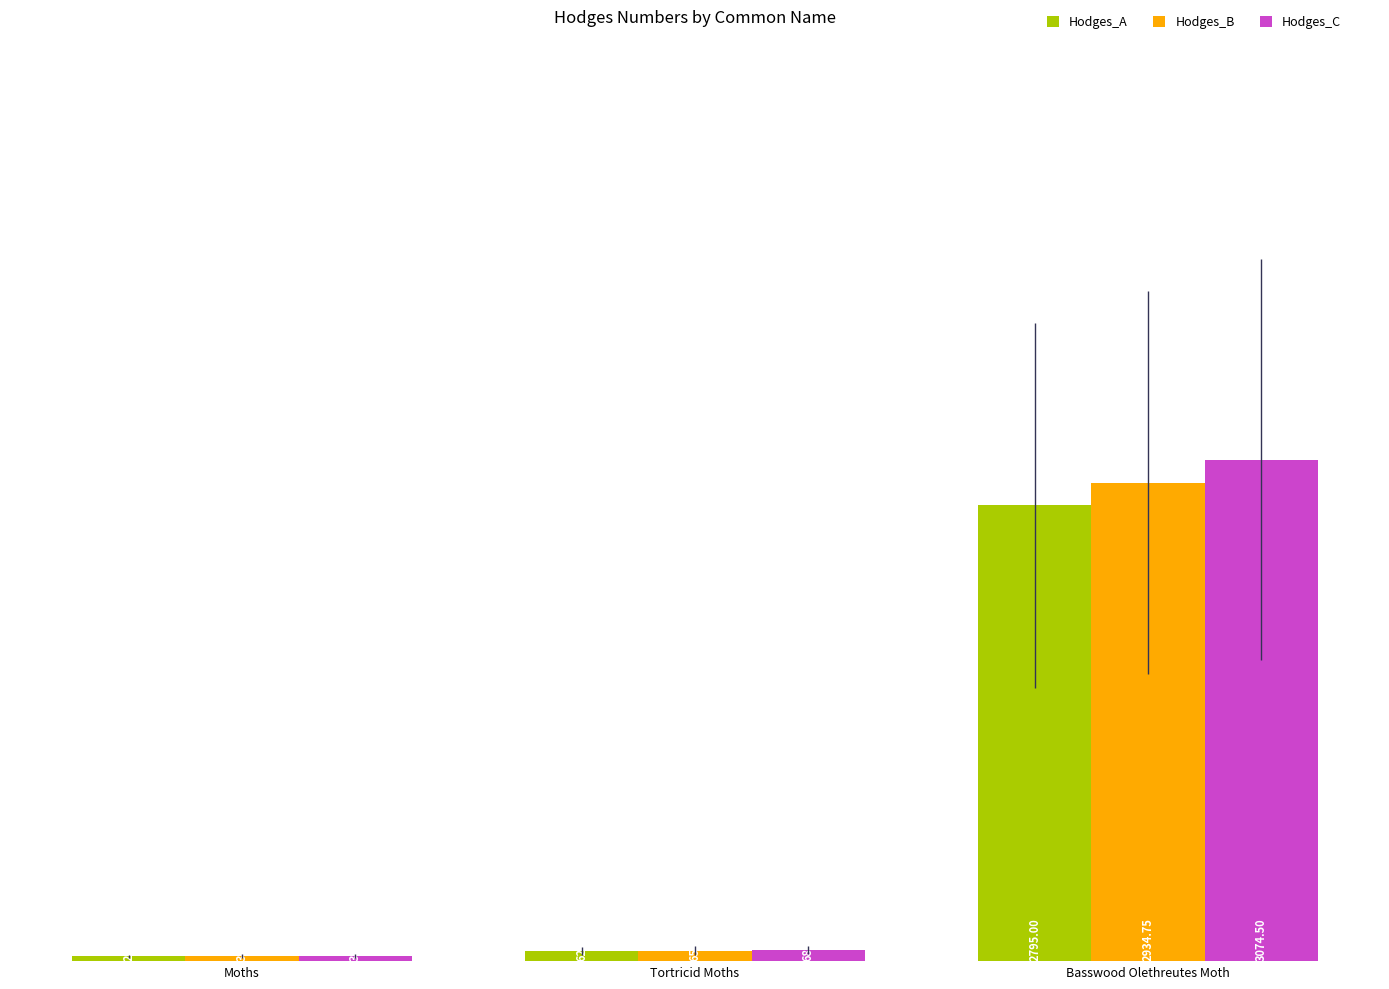

What is the difference between the highest and lowest values at Basswood Olethreutes Moth?

279.5